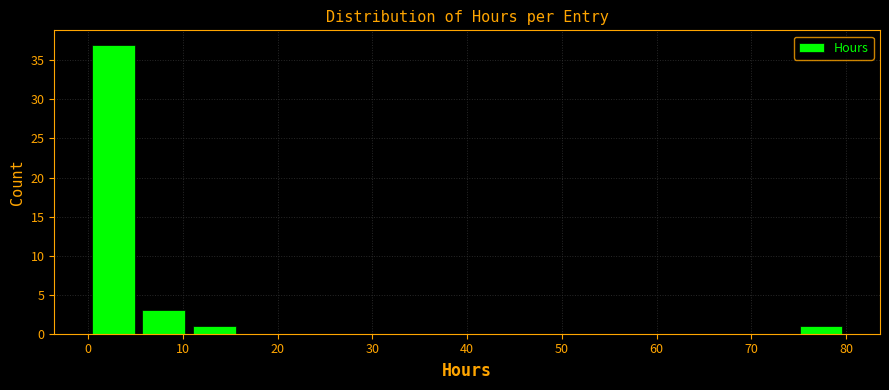

Reading left to right, list every bar in this chart as the range it spans on the x-axis followed by its height. Neither the bar edges nor the heights are printed on the chart, so give them approximately, as read against the axes.

0 to 5: 37
5 to 11: 3
11 to 16: 1
16 to 21: 0
21 to 27: 0
27 to 32: 0
32 to 37: 0
37 to 43: 0
43 to 48: 0
48 to 53: 0
53 to 59: 0
59 to 64: 0
64 to 69: 0
69 to 75: 0
75 to 80: 1